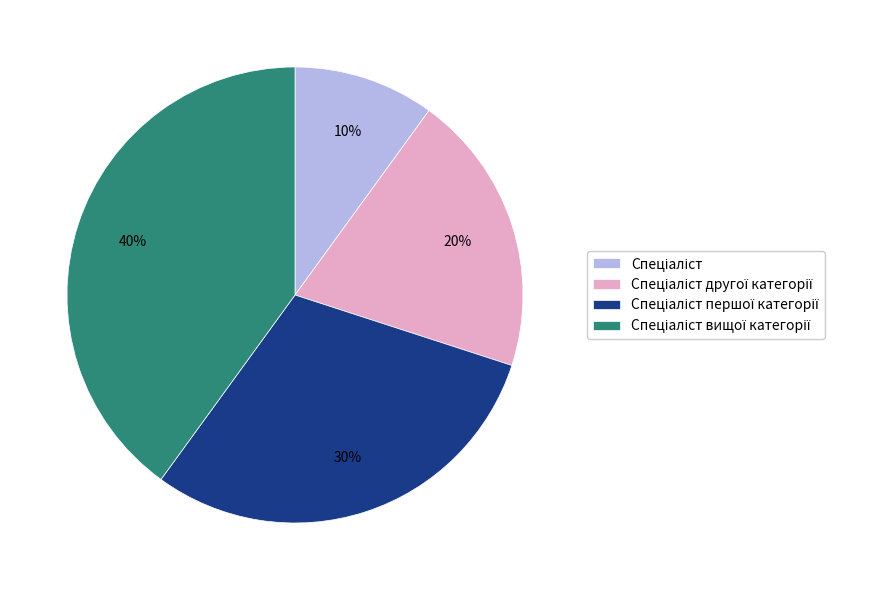

To the nearest percent, what is the average slice percentage?

25%